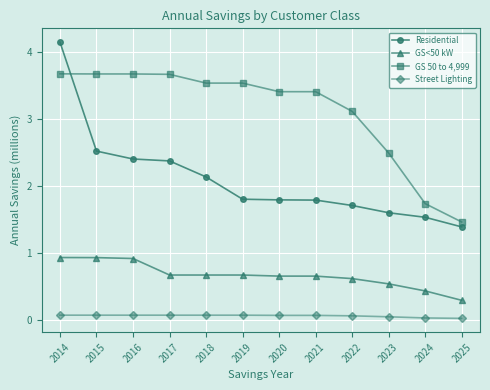

What is the difference between the highest and lowest values at 2021?

3.3